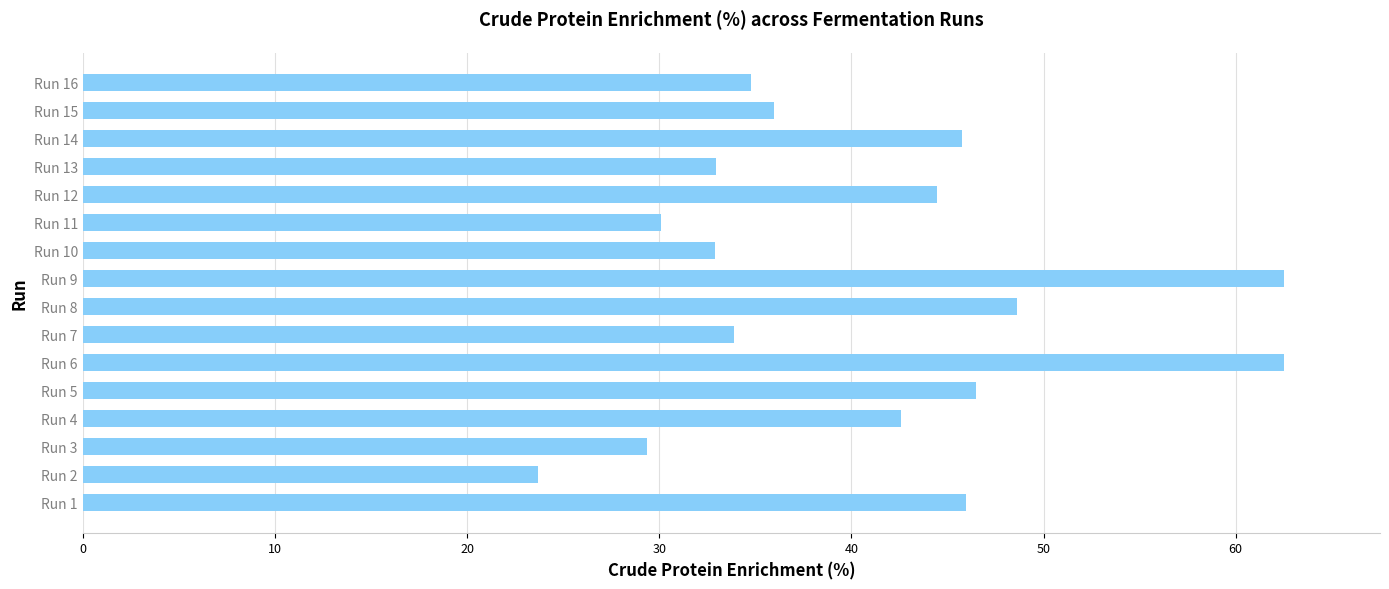

What is the smallest value displayed?

23.7